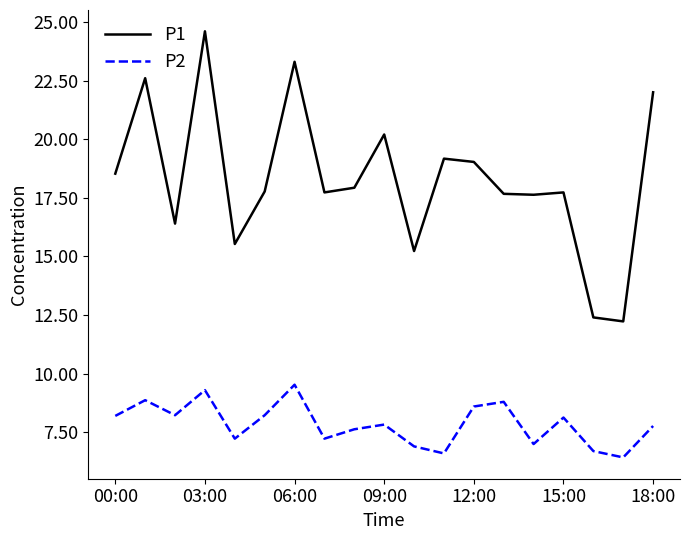

How many lines are shown in the chart?

2